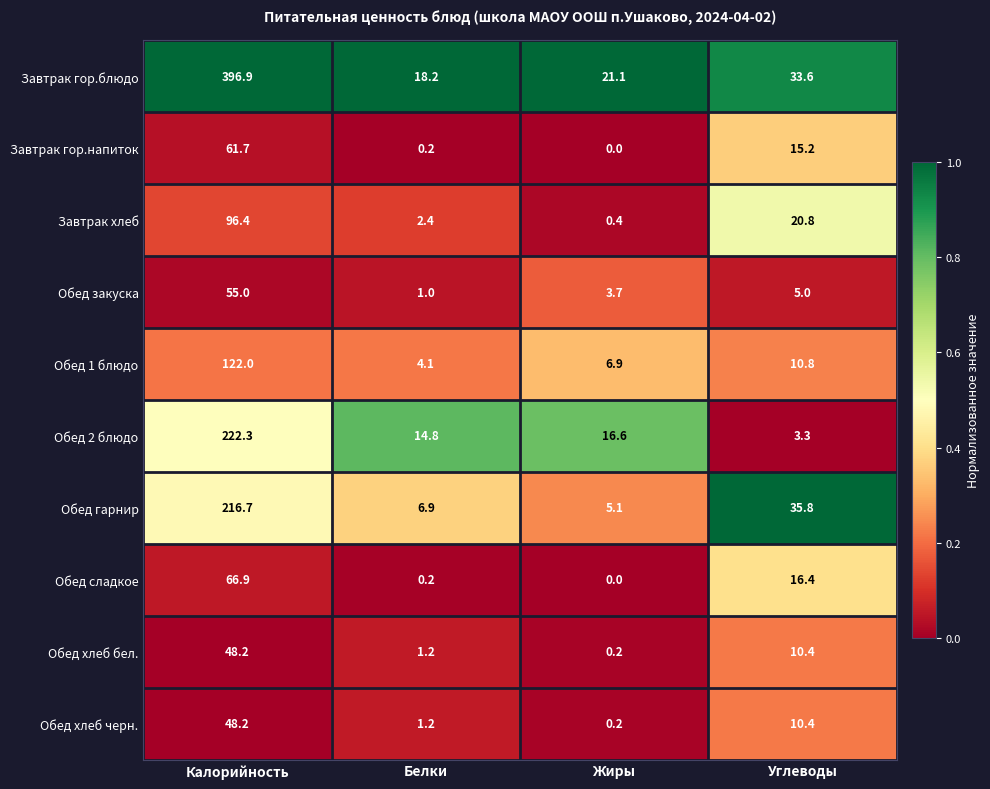

What is the sum of all Обед 2 блюдо values?

257.0